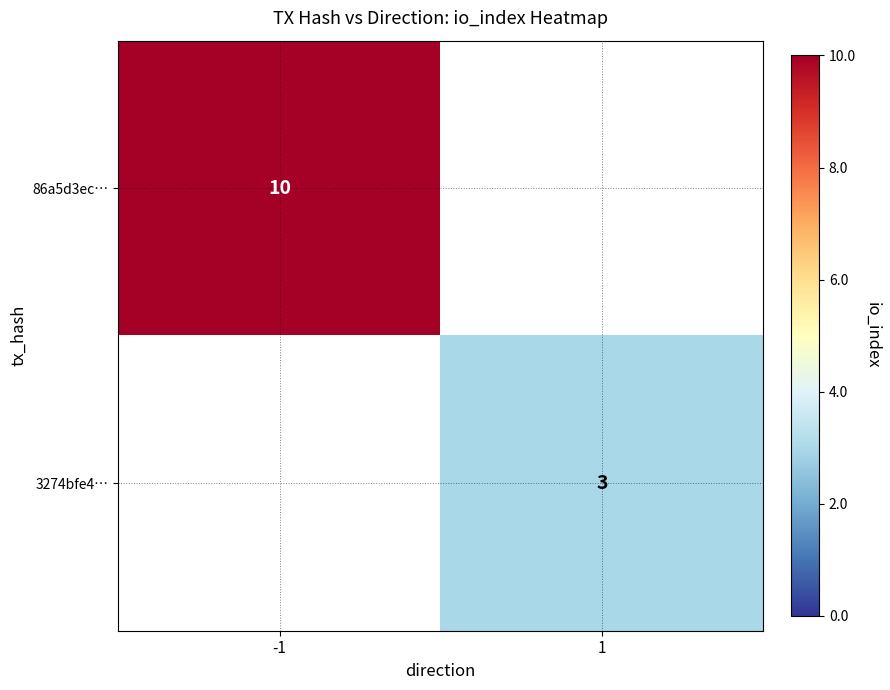

Count the number of categories in the chart.

2